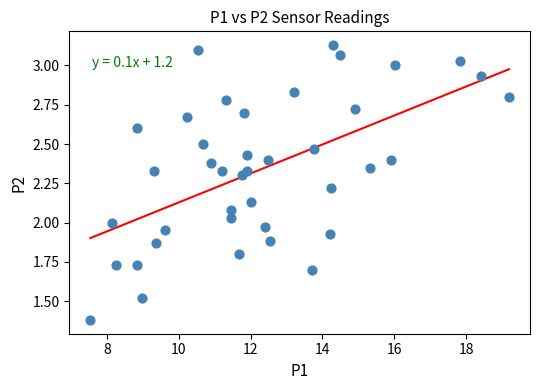

What is the range of X values (max minus min)?

11.7